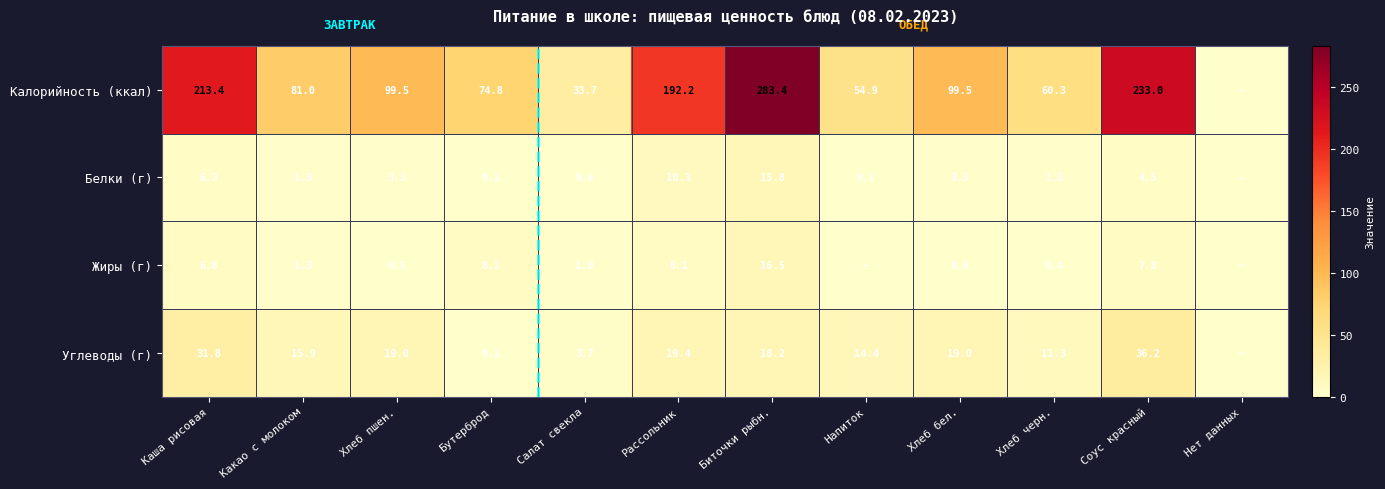

At how many categories does at least one series exceed 262?

1